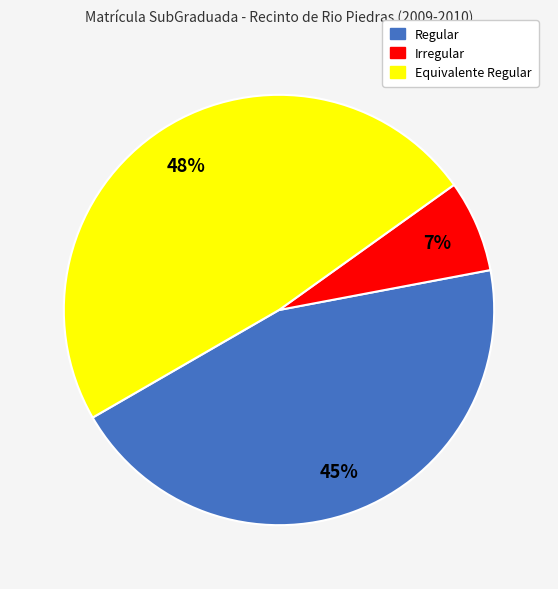

To the nearest percent, what is the average slice percentage?

33%